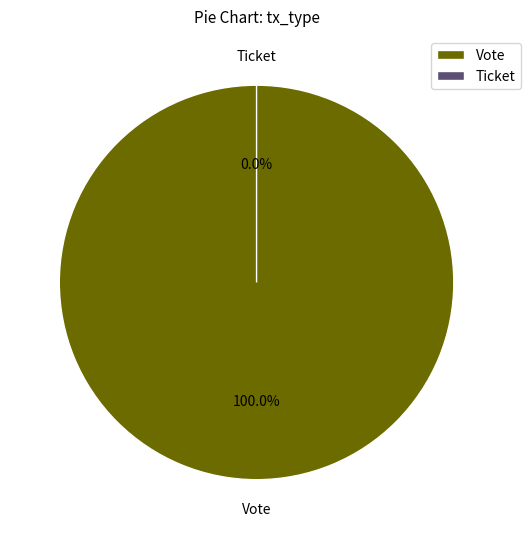

Is there any slice that represents more than half of the pie?

Yes